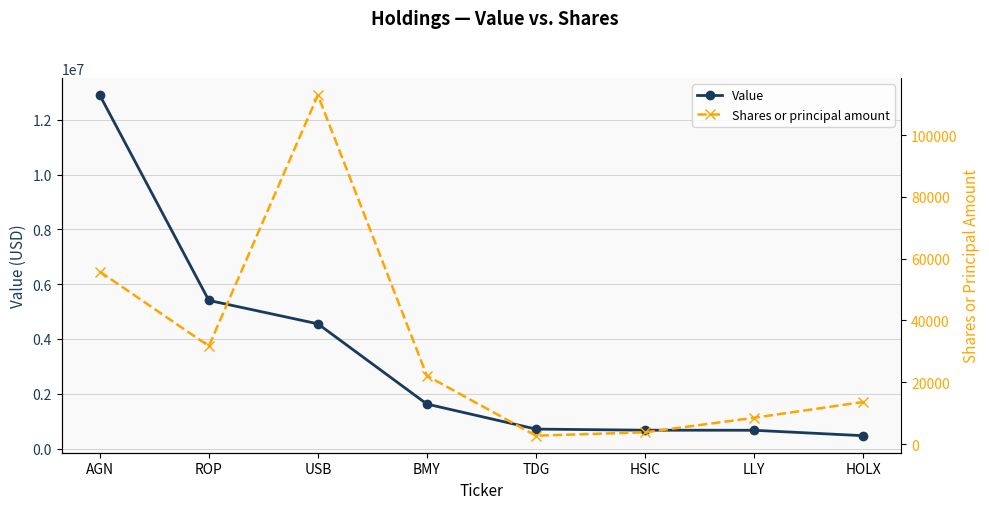

Rank the series at LLY from highest to lowest value.

Value, Shares or principal amount